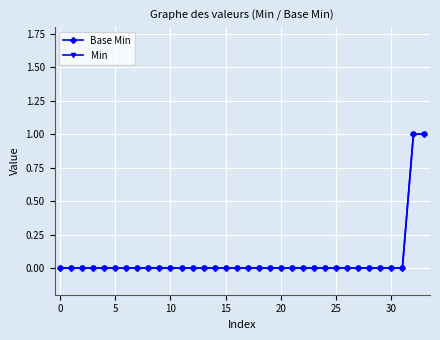

What are all the series names shown in the legend?

Base Min, Min